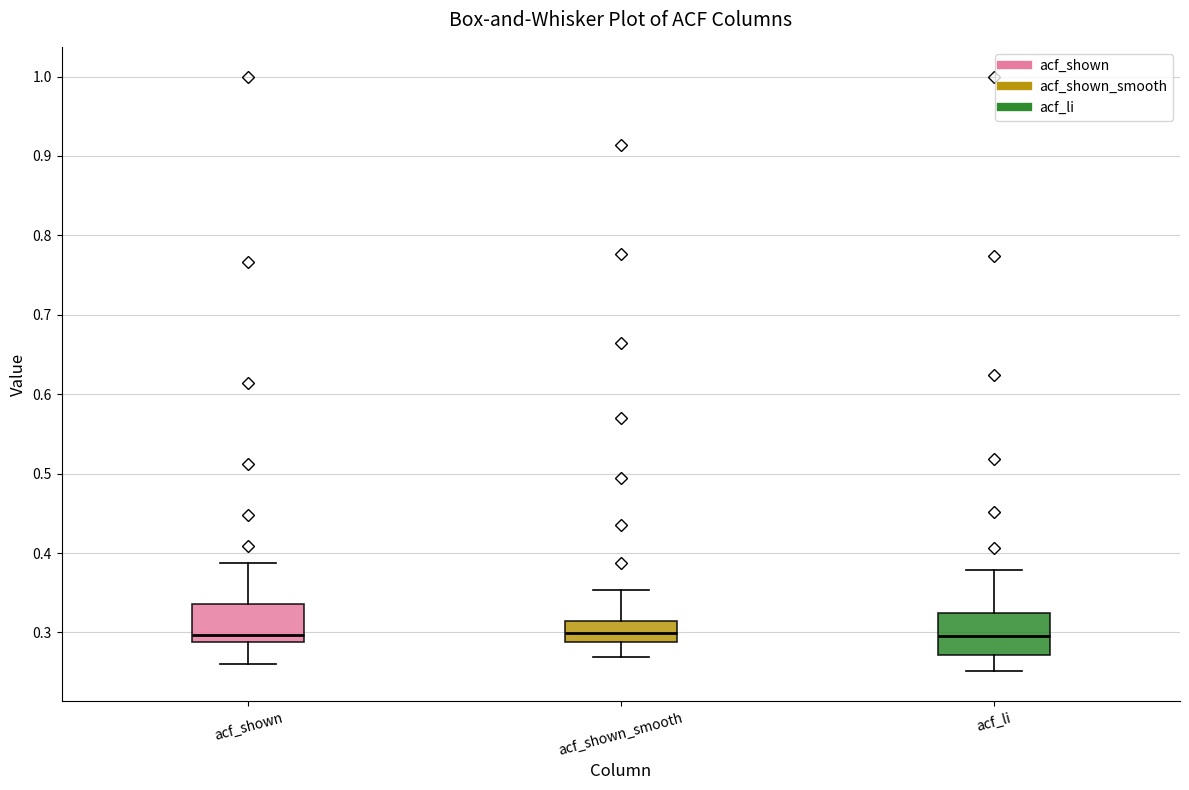

Where does the upper whisker of the box for acf_li end on the y-axis? The values are not printed on the chart, so give them approximately, as read against the axis.

0.38